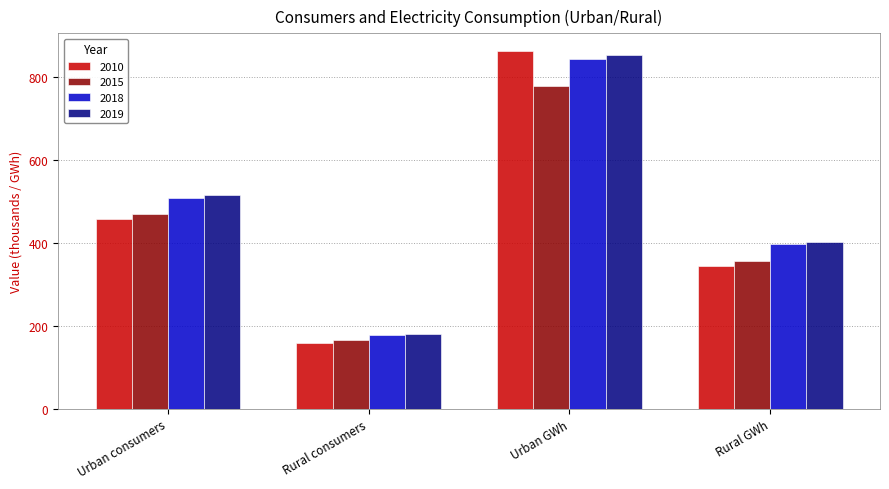

The 2018 series shows 678.7 at Urban consumers. True or false?

False